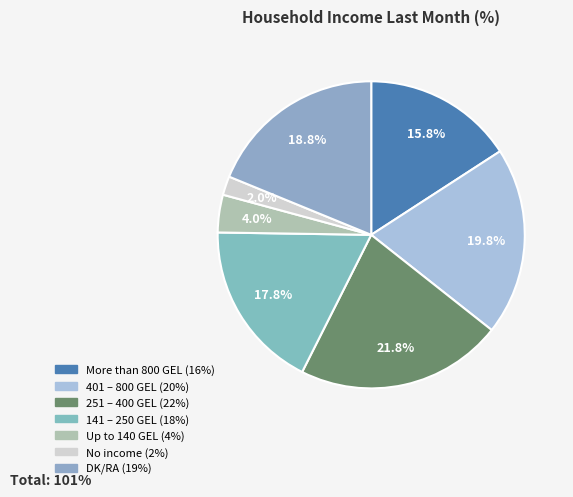

Rank the categories by value from highest to lowest.

251 – 400 GEL, 401 – 800 GEL, DK/RA, 141 – 250 GEL, More than 800 GEL, Up to 140 GEL, No income